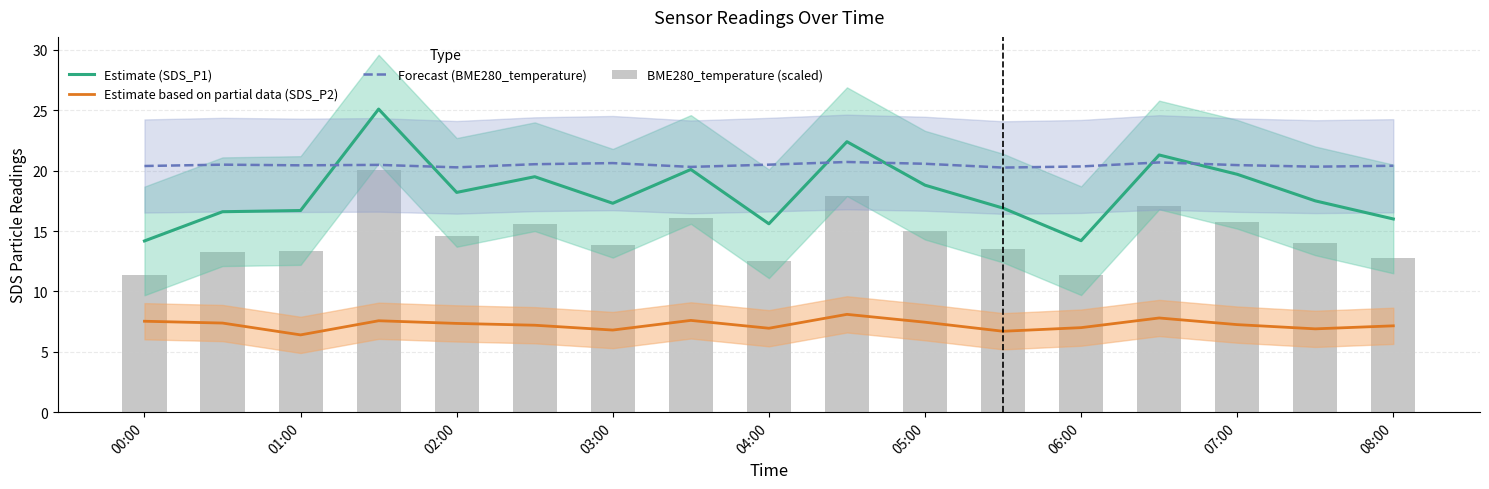

How many values in the Estimate (SDS_P1) series exceed 17?

10